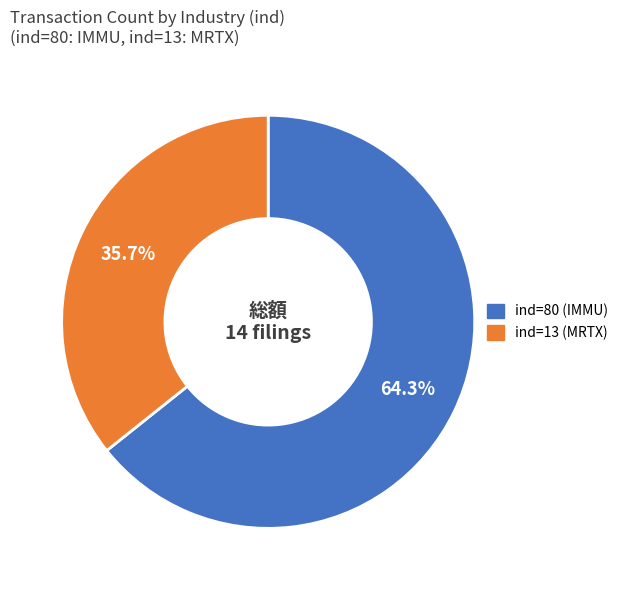

Is there a majority slice in this chart?

Yes